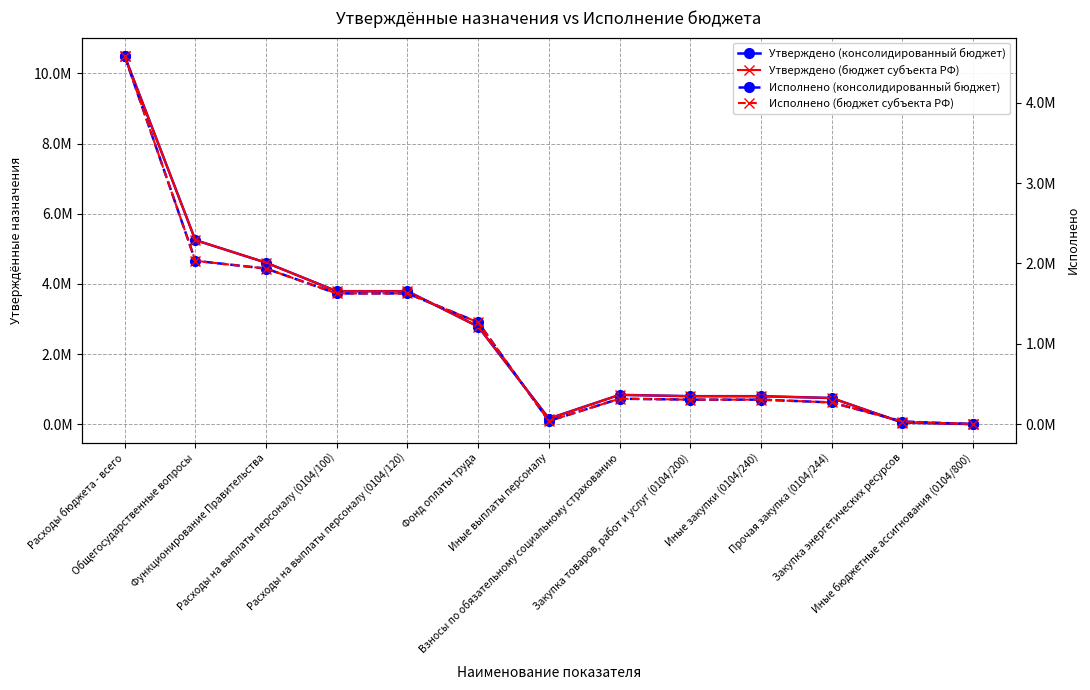

What is the greatest value displayed?

10492400.0